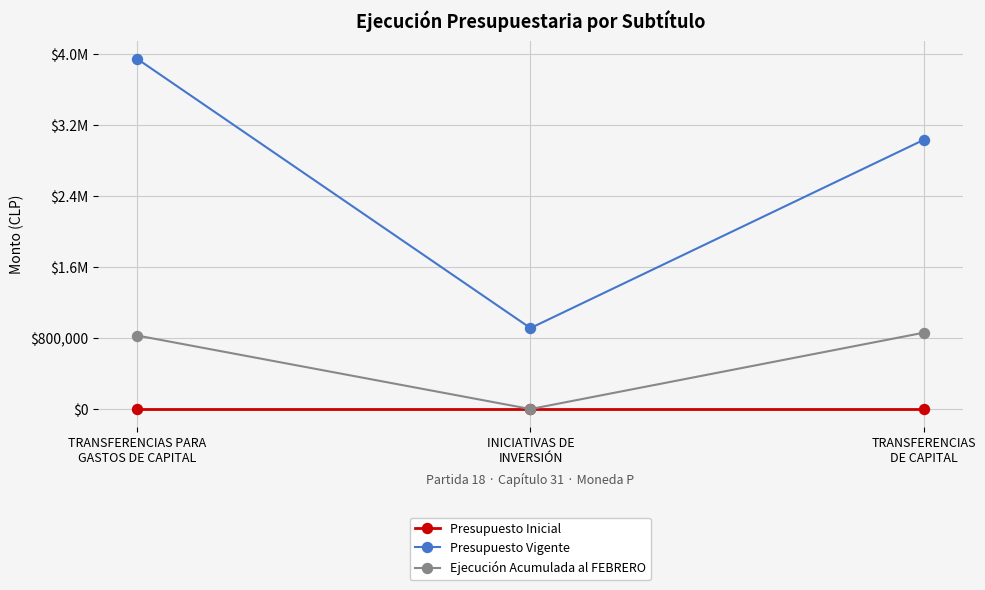

At which label is Ejecución Acumulada al FEBRERO closest to 430438?

TRANSFERENCIAS PARA
GASTOS DE CAPITAL